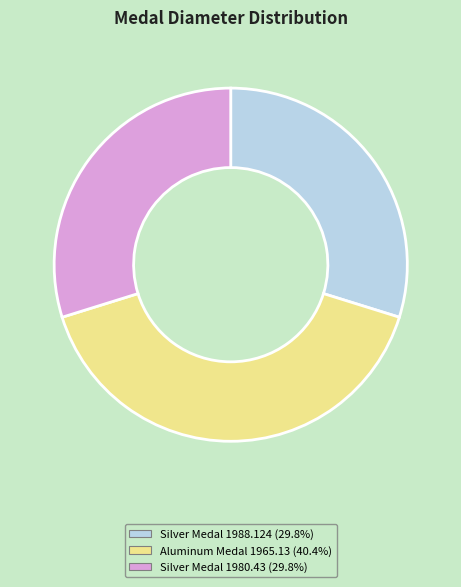

Is there any slice that represents more than half of the pie?

No